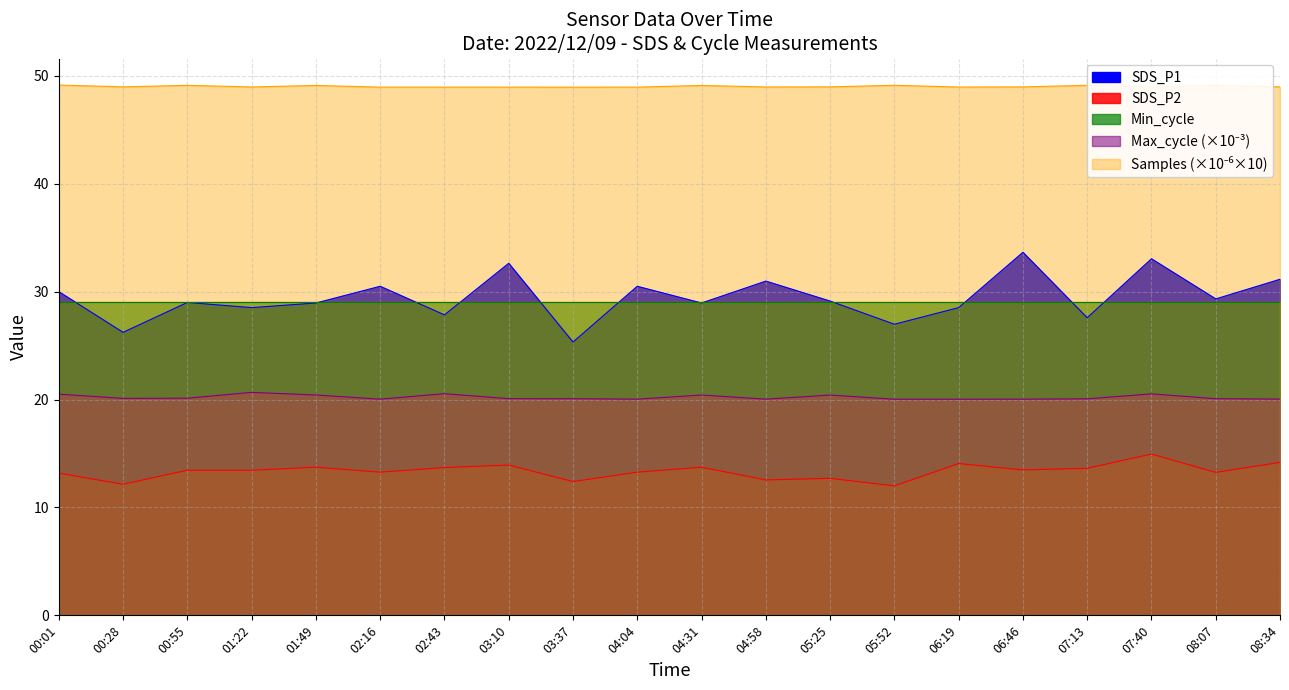

Rank the categories by SDS_P1 value from highest to lowest.

06:46, 07:40, 03:10, 08:34, 04:58, 02:16, 04:04, 00:01, 08:07, 05:25, 00:55, 01:49, 04:31, 01:22, 06:19, 02:43, 07:13, 05:52, 00:28, 03:37